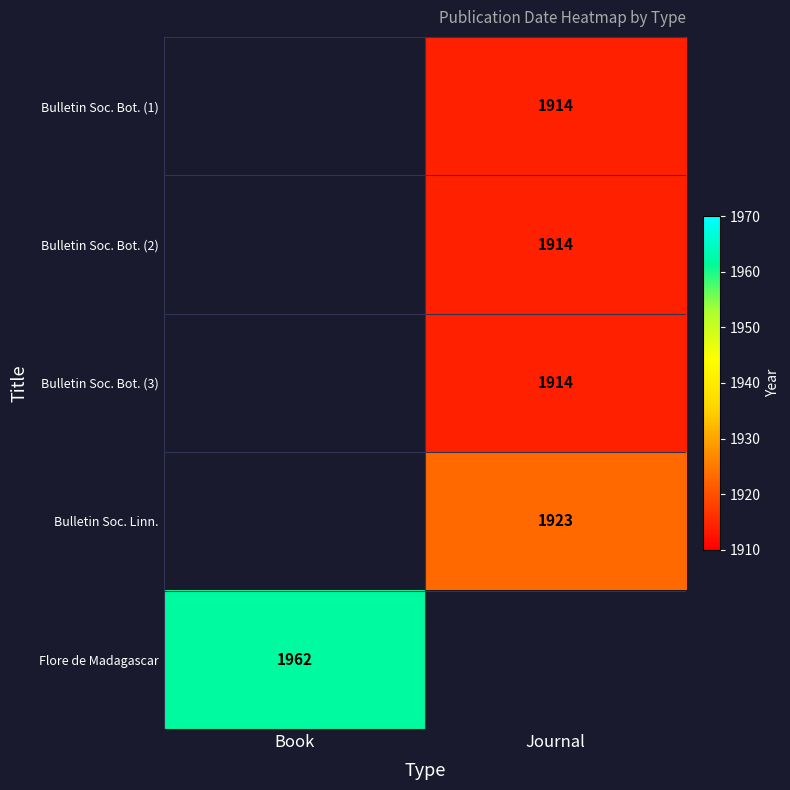

True or false: Flore de Madagascar has a value of 2910 at Book.

False